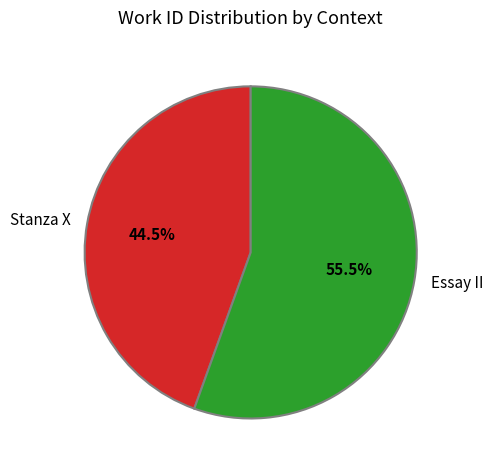

Which category accounts for the majority?

Essay II